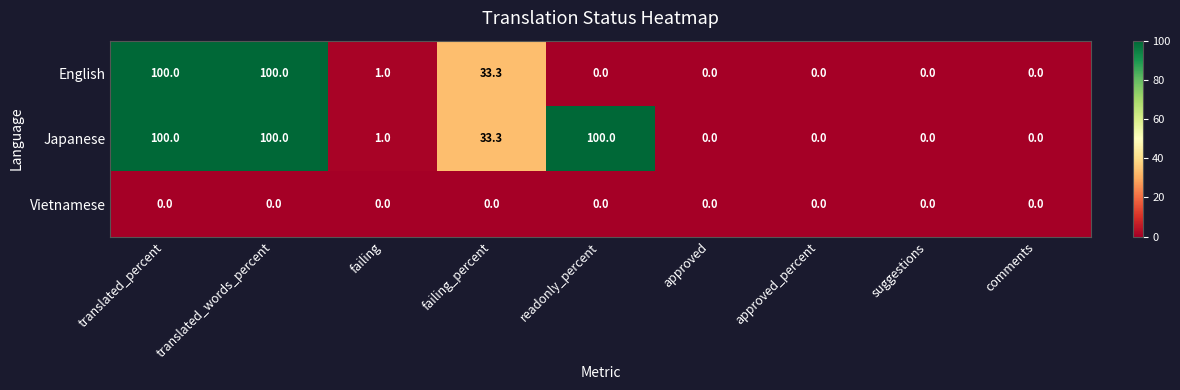

How many data points in English are above 0?

4